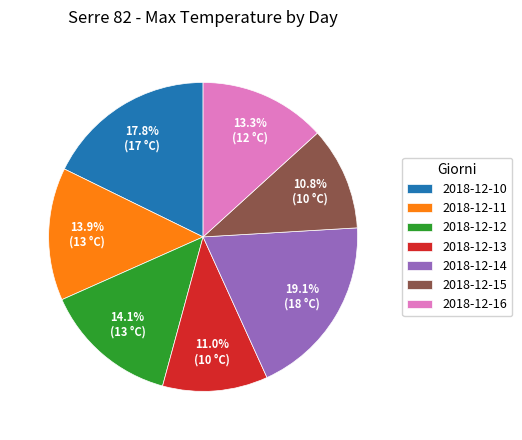

What is the ratio of the value at 2018-12-15 to the value at 2018-12-16?

0.8